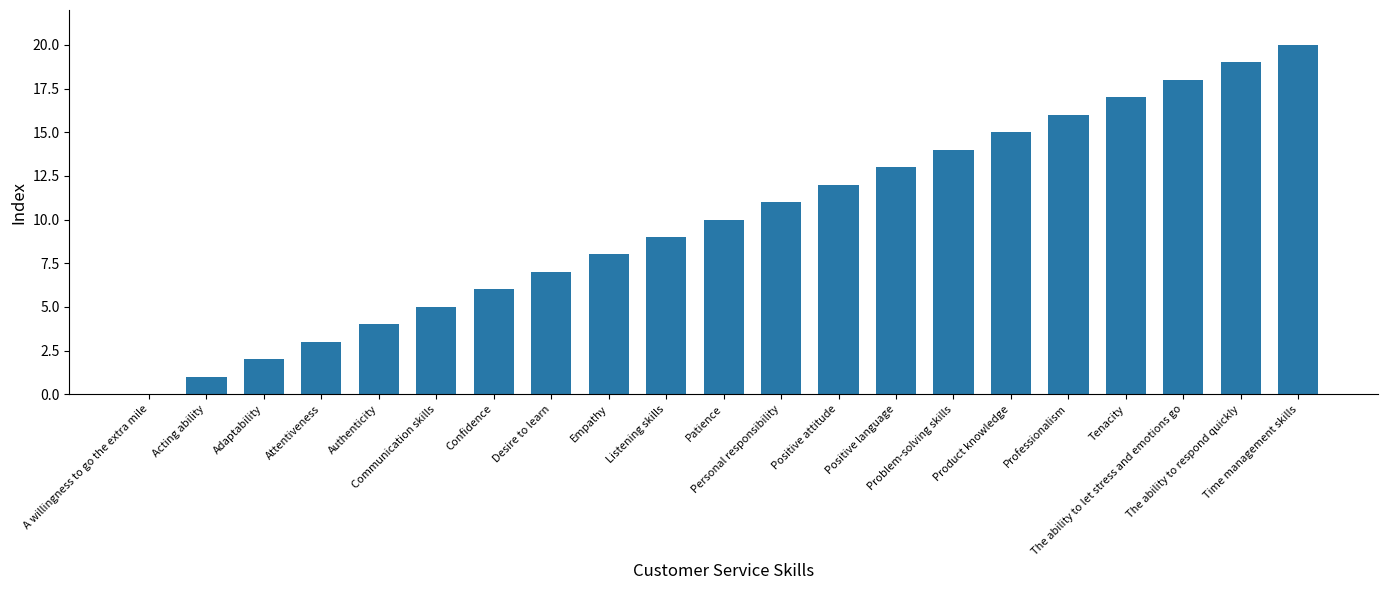

How many positive values are there?

20